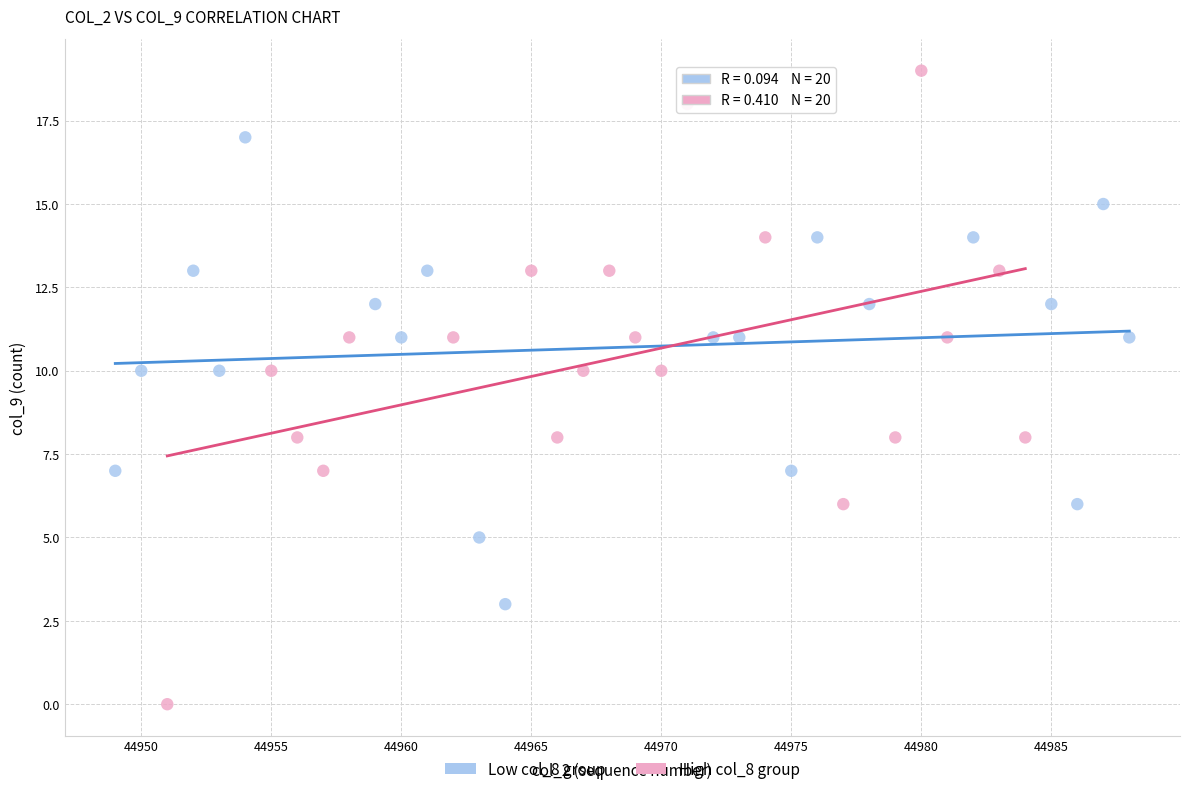

Which series has the largest Y range (max minus min)?

High col_8 group